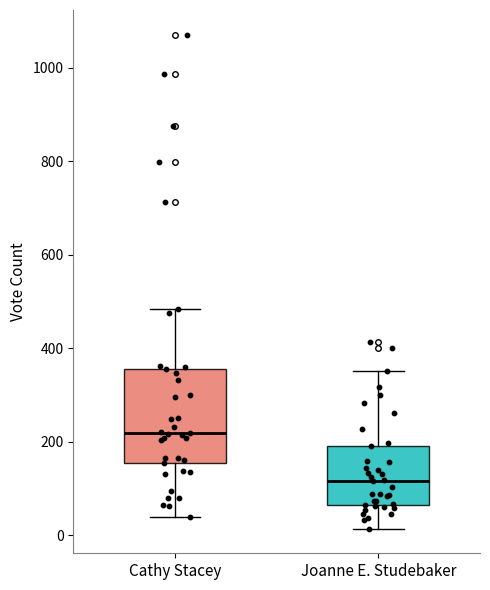

Where does the lower whisker of the box for Joanne E. Studebaker end on the y-axis? The values are not printed on the chart, so give them approximately, as read against the axis.

20